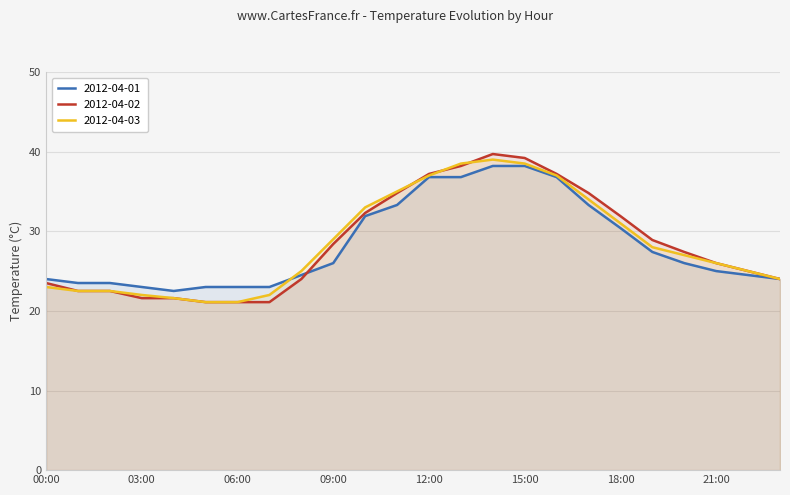

How many data points in 2012-04-01 are less than 26?

12